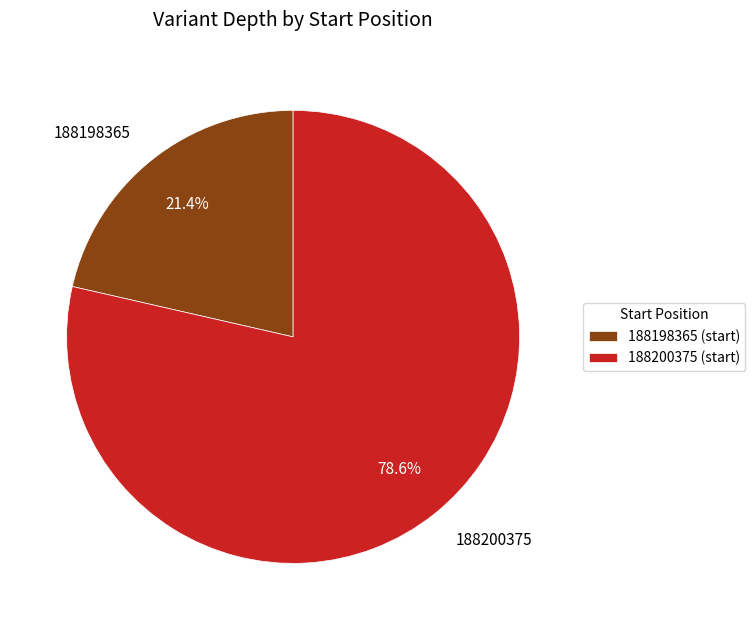

True or false: 188198365 accounts for 29% of the total.

False